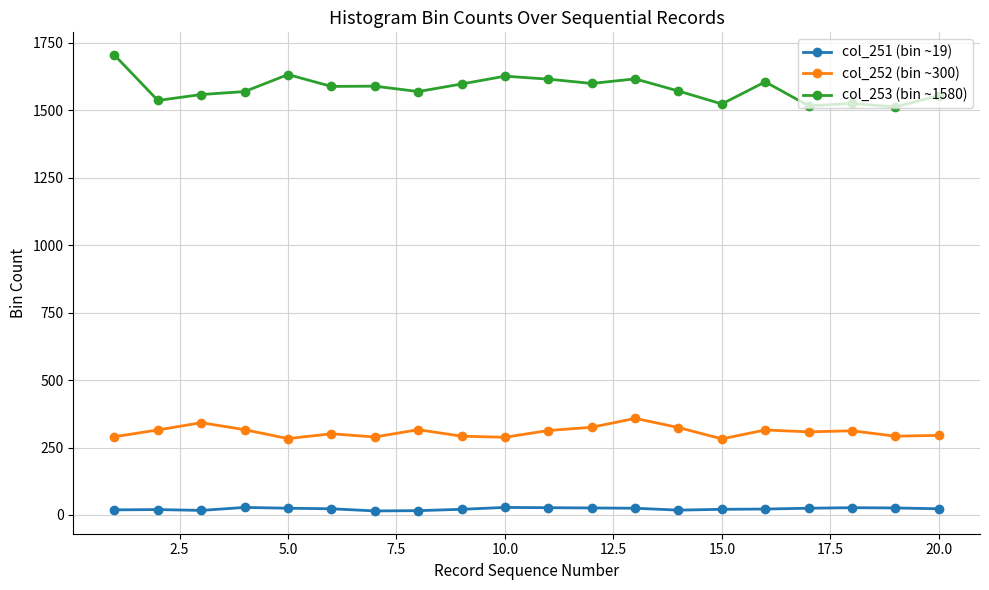

Which series has the largest range (max minus min)?

col_253 (bin ~1580)